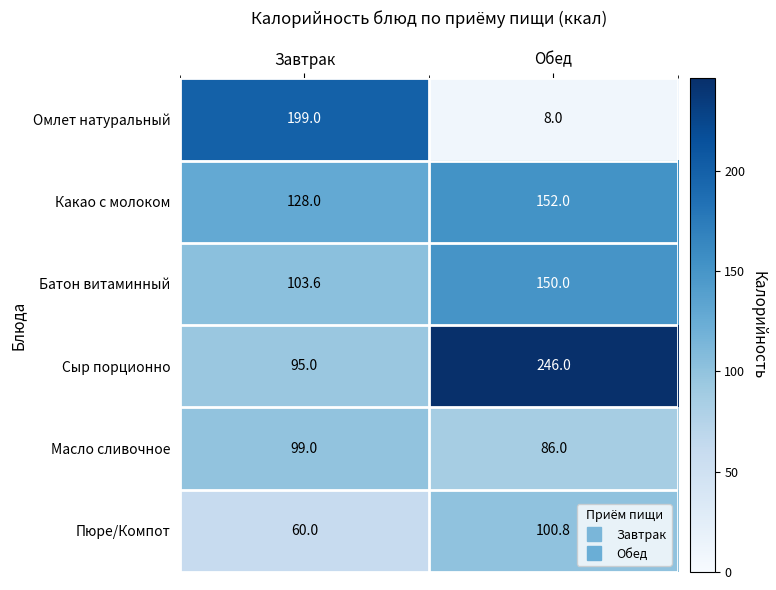

Reading left to right, extract all data points from this chart.

Омлет натуральный: 199.0	8.0
Какао с молоком: 128.0	152.0
Батон витаминный: 103.6	150.0
Сыр порционно: 95.0	246.0
Масло сливочное: 99.0	86.0
Пюре/Компот: 60.0	100.8